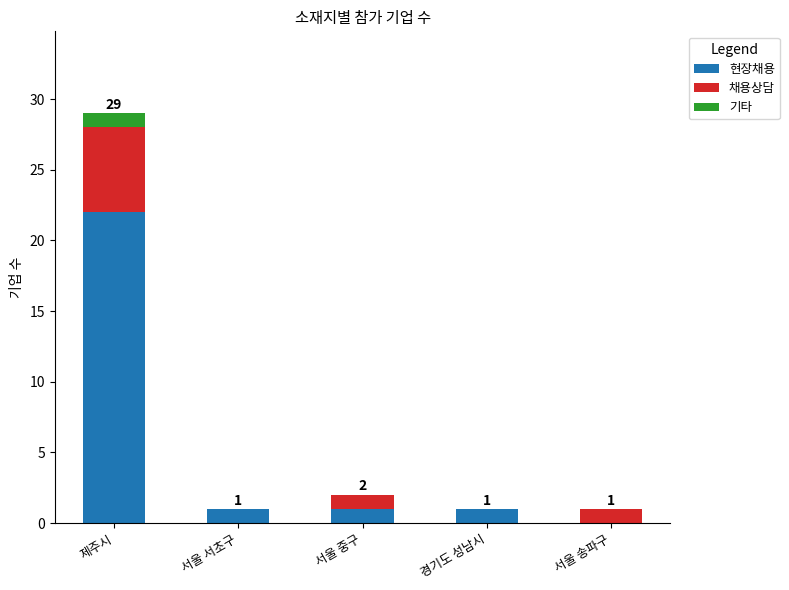

What is the highest value of the 현장채용 series?

22